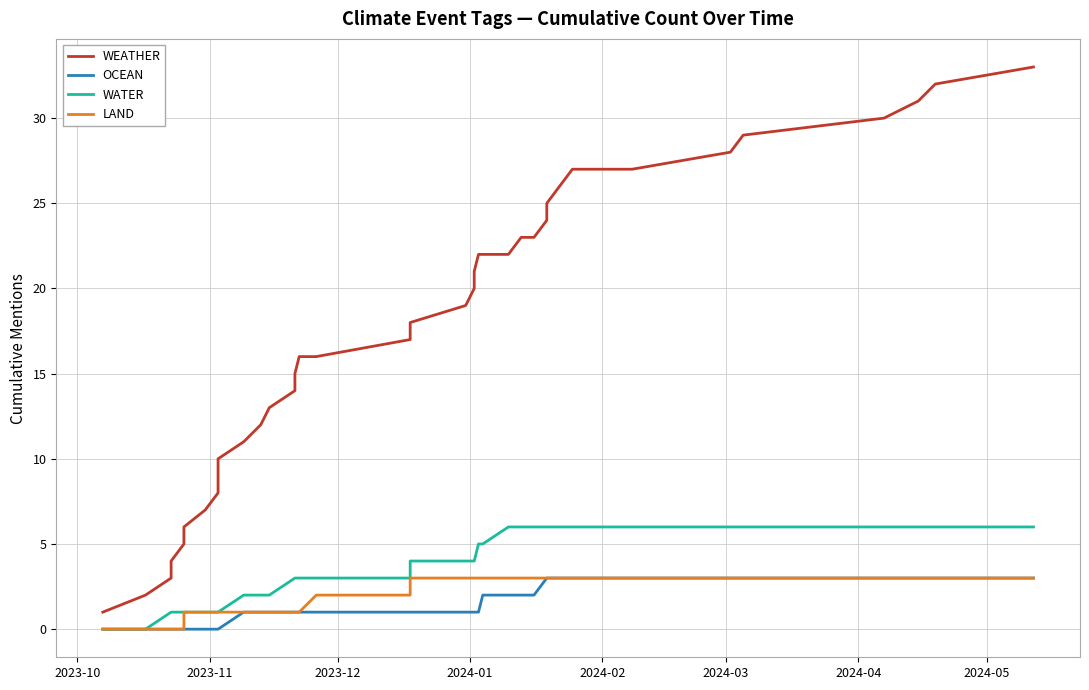

True or false: LAND and WEATHER cross at least once.

False